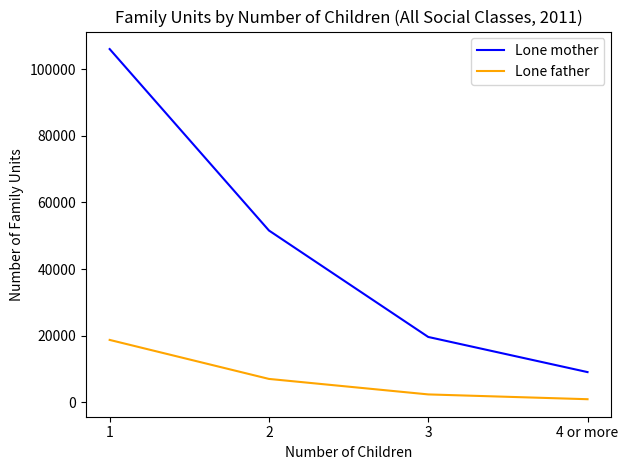

The Lone mother series shows 51569 at 2. True or false?

True